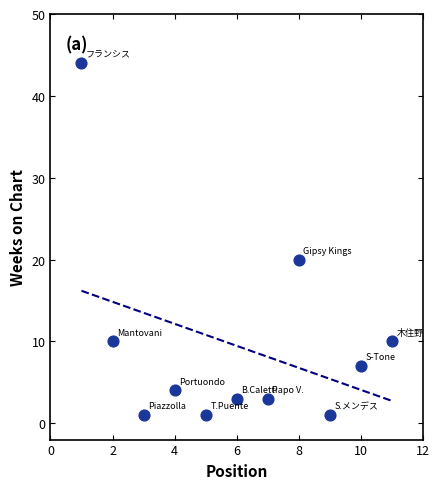

What is the range of X values (max minus min)?

10